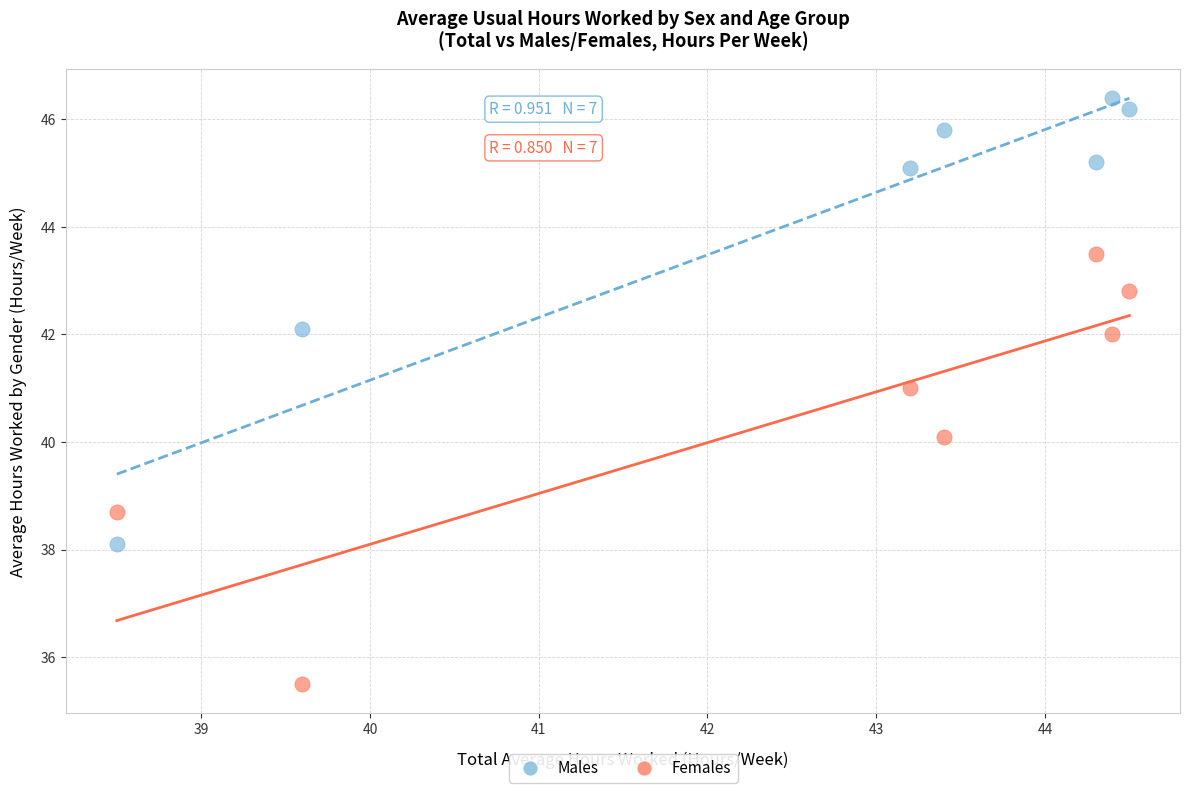

Across all data points, what is the range of Y values (max minus min)?

10.9